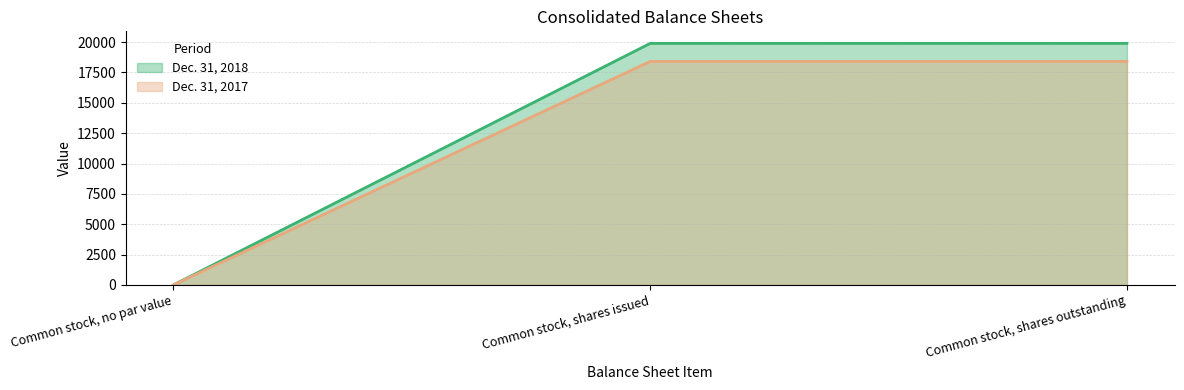

What is the value of the Dec. 31, 2017 point at the 2nd from the left?

18411